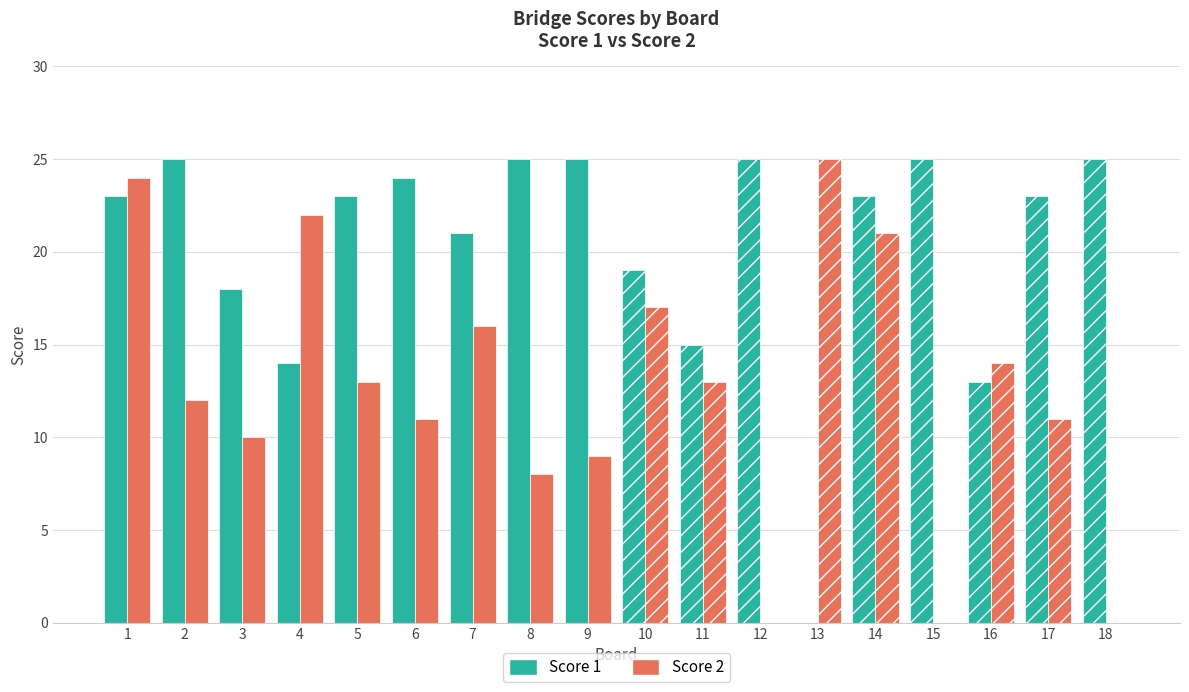

At which label does Score 2 reach its minimum?

8